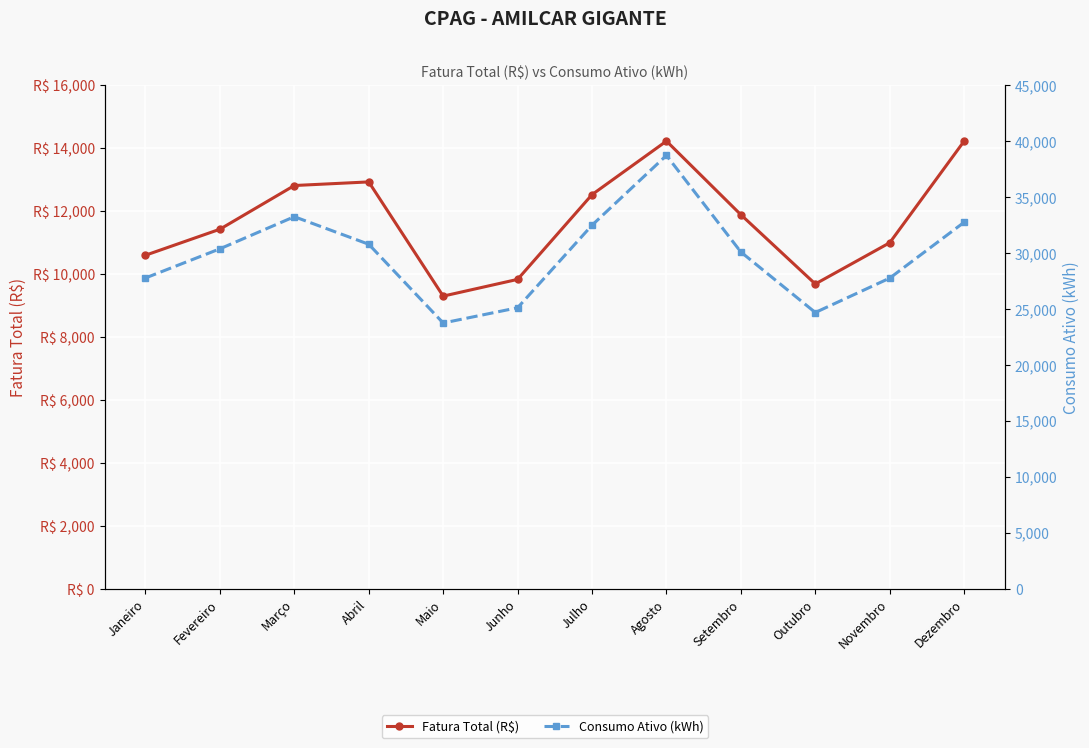

Rank the series by their maximum value, from lowest to highest.

Fatura Total (R$), Consumo Ativo (kWh)